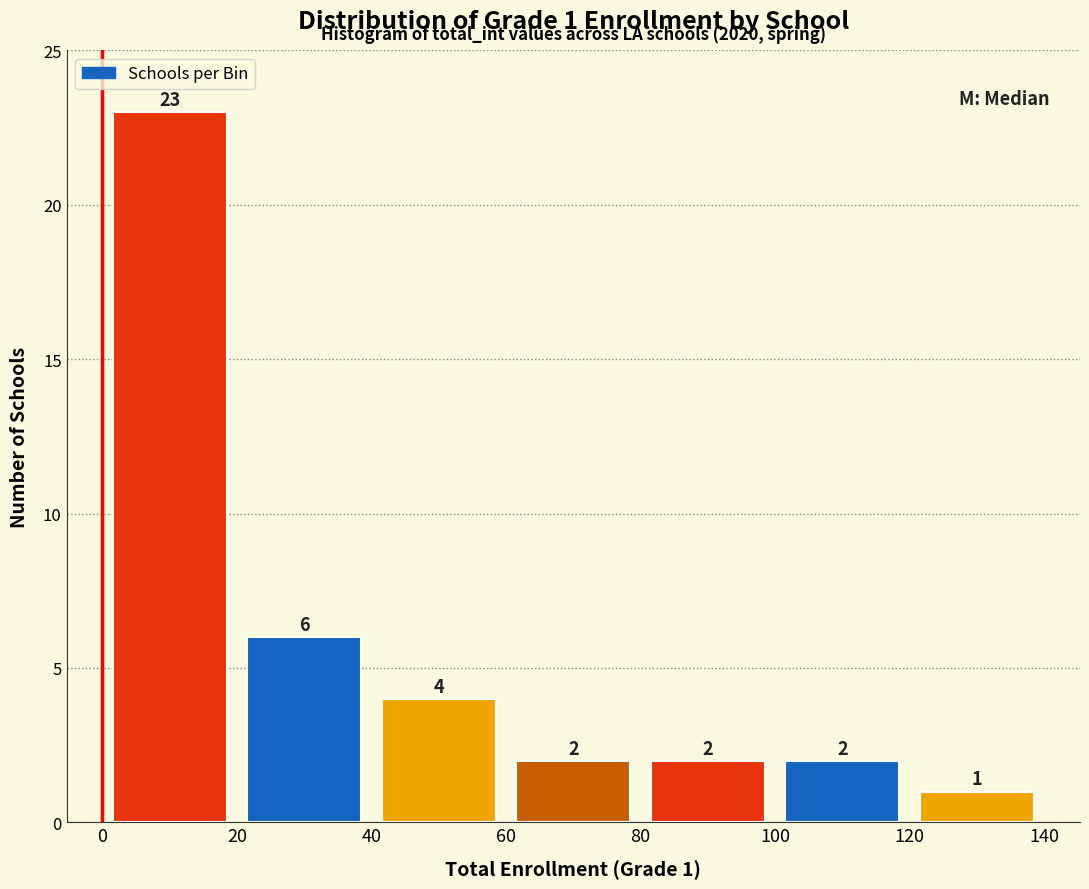

Which range on the x-axis has the tallest bar?

0 to 20